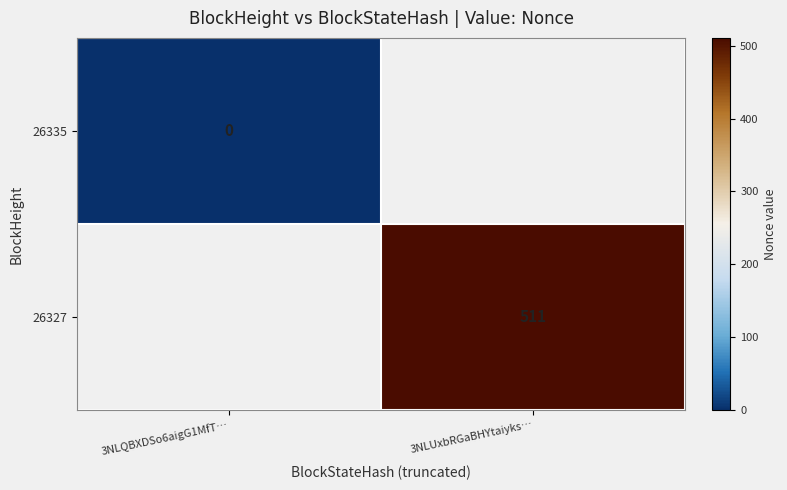

Which series has the largest range (max minus min)?

26335